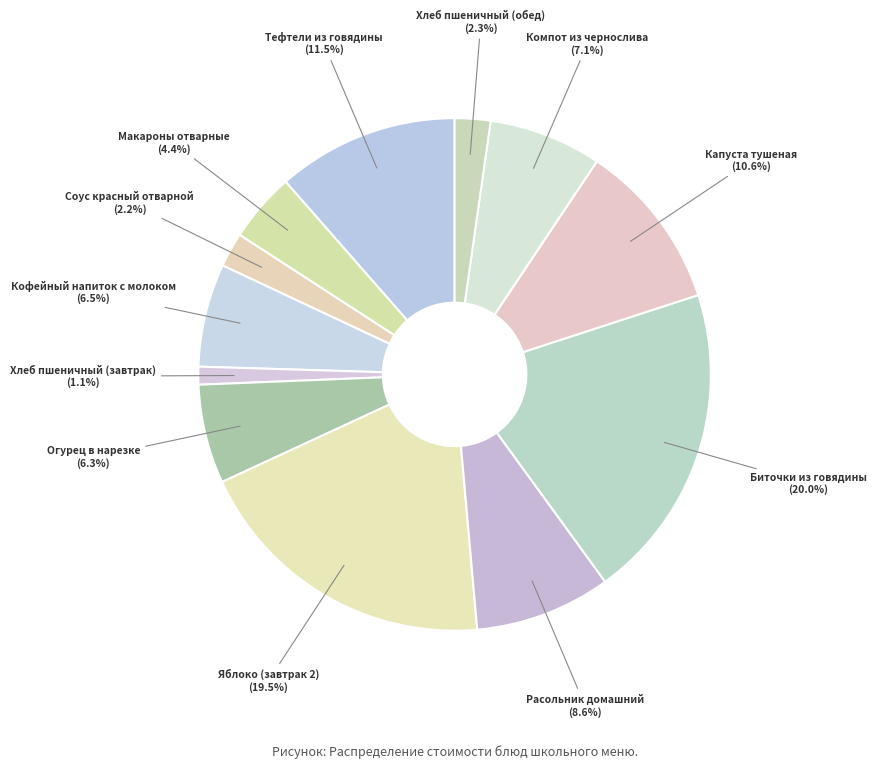

How much of the chart is everything except Кофейный напиток с молоком?

93.5%